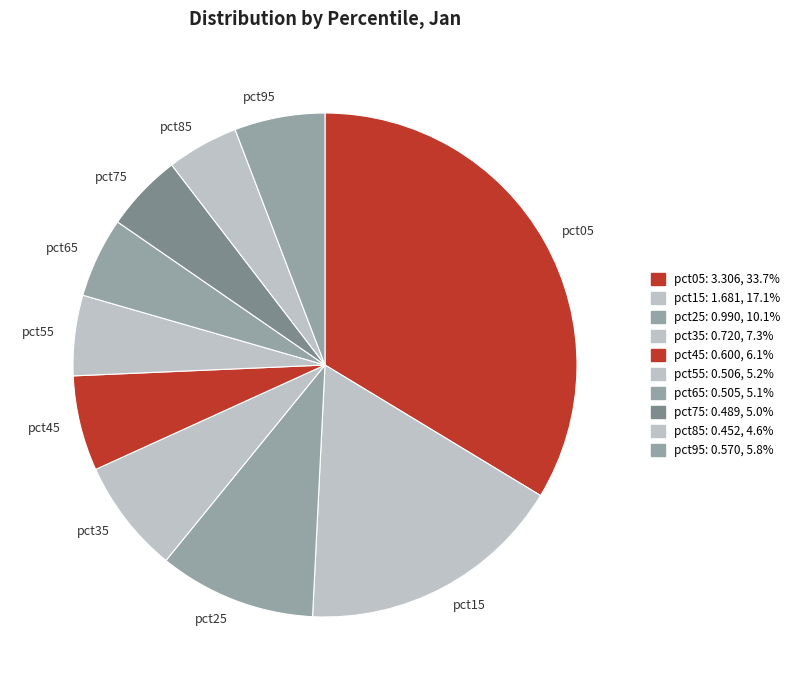

Which category has the biggest portion of the pie?

pct05